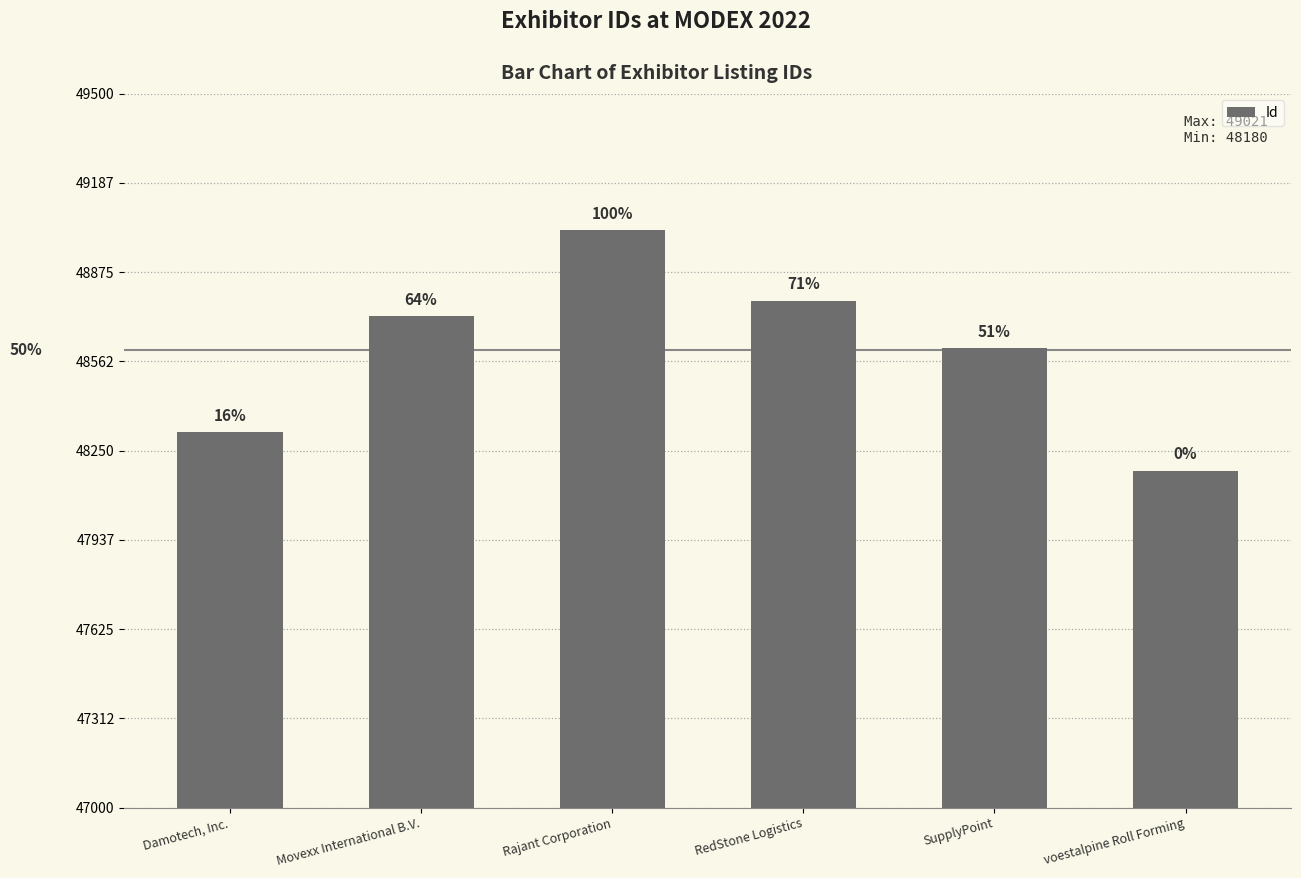

Reading right to left, what are all the values shown in this chart?

voestalpine Roll Forming=48180	SupplyPoint=48608	RedStone Logistics=48774	Rajant Corporation=49021	Movexx International B.V.=48720	Damotech, Inc.=48314